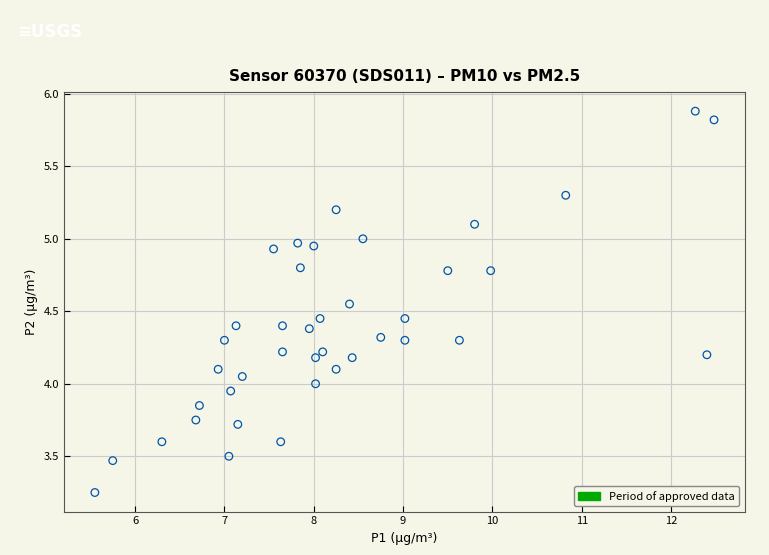

What is the range of X values (max minus min)?

6.9